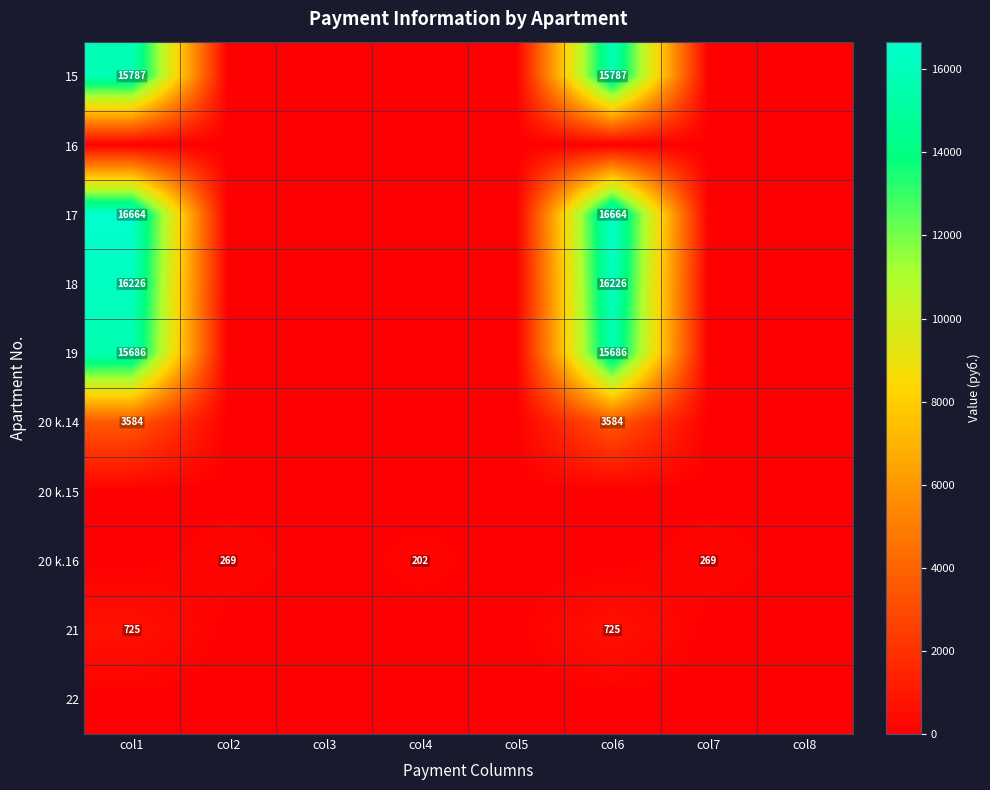

Is it true that 17 equals 10492 at col6?

False